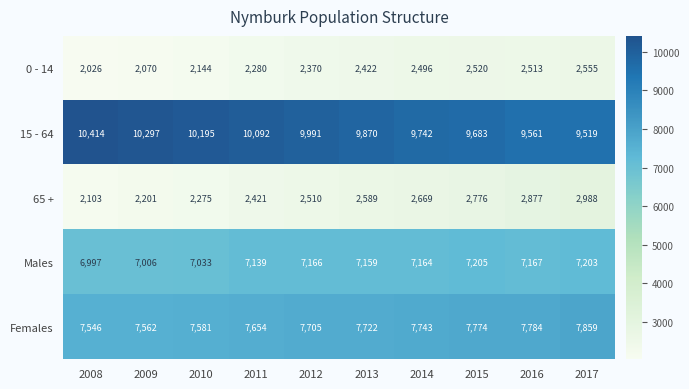

Where is 15 - 64 nearest to the value 9966?

2012